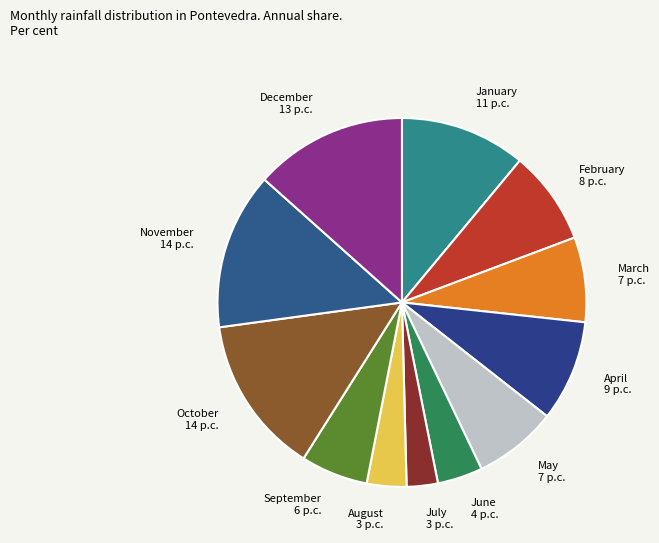

Does March 7 p.c. account for over 50% of the chart?

No